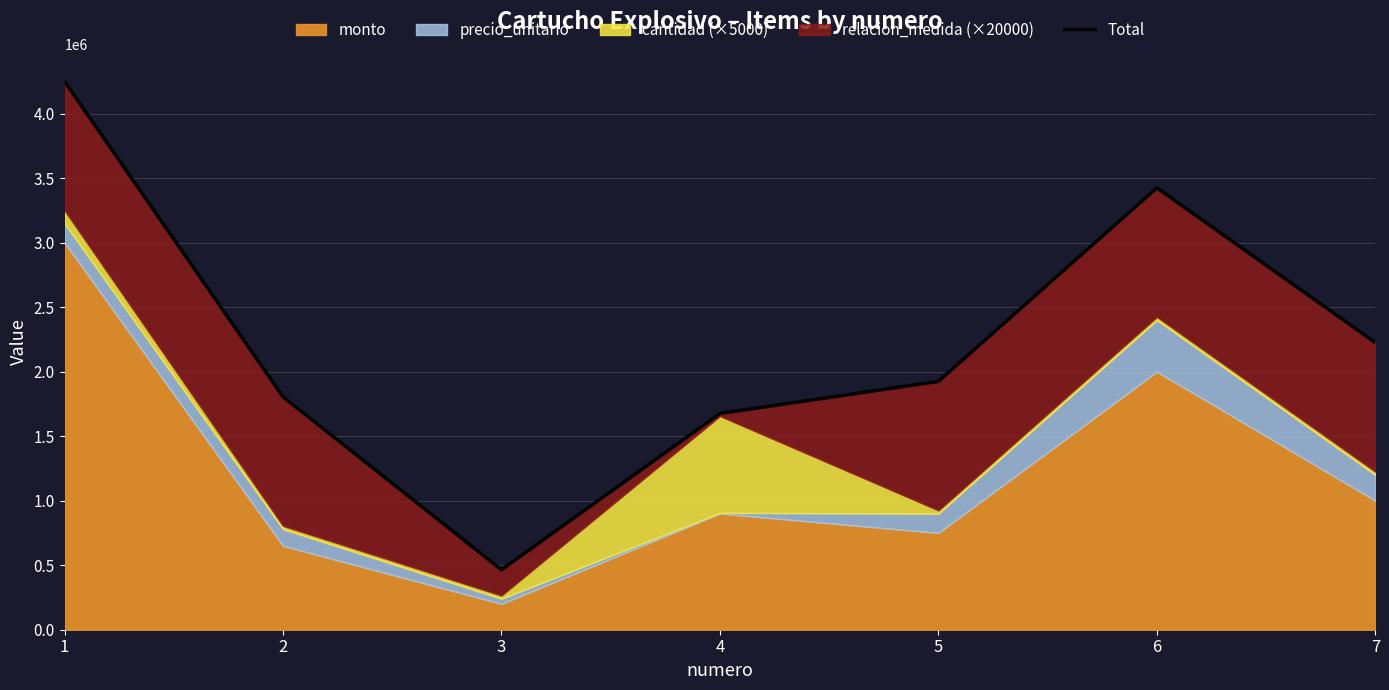

What is the ratio of the value at 4 to the value at 1?

0.4